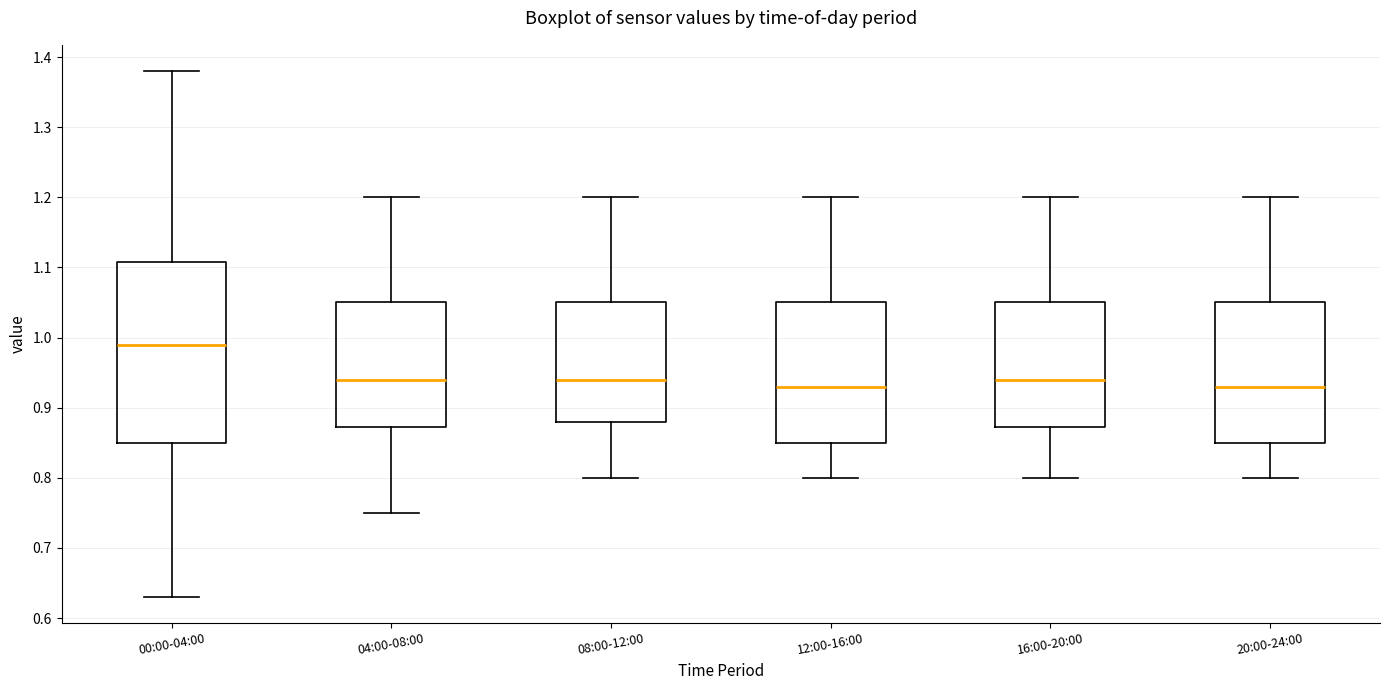

Where does the lower whisker of the box for 20:00-24:00 end on the y-axis? The values are not printed on the chart, so give them approximately, as read against the axis.

0.80